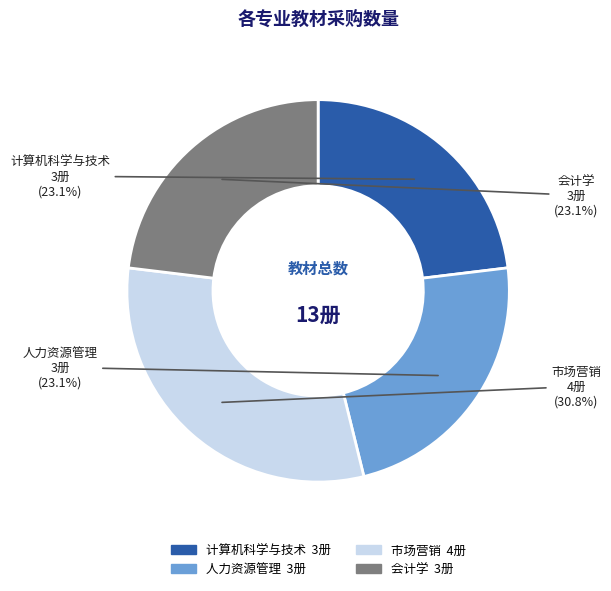

How many slices are in this pie chart?

4